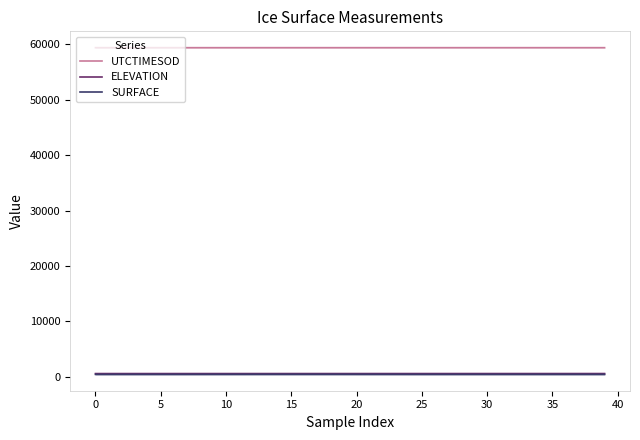

What is the value of the SURFACE point at the 24th from the left?

446.5